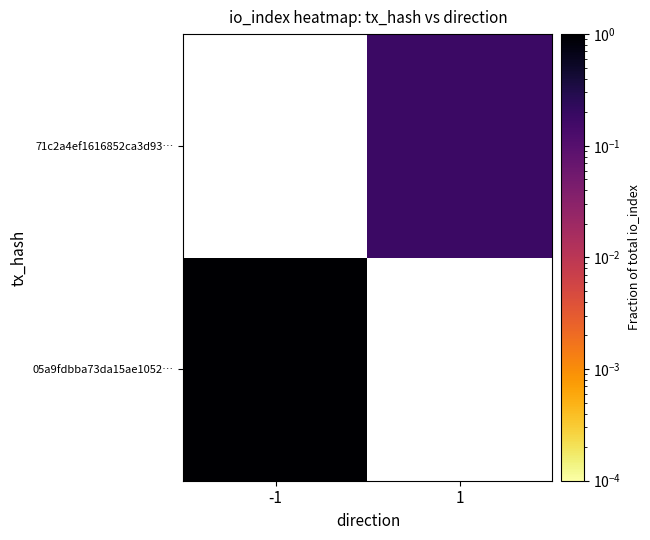

At which label is 05a9fdbba73da15ae1052… closest to 1?

-1